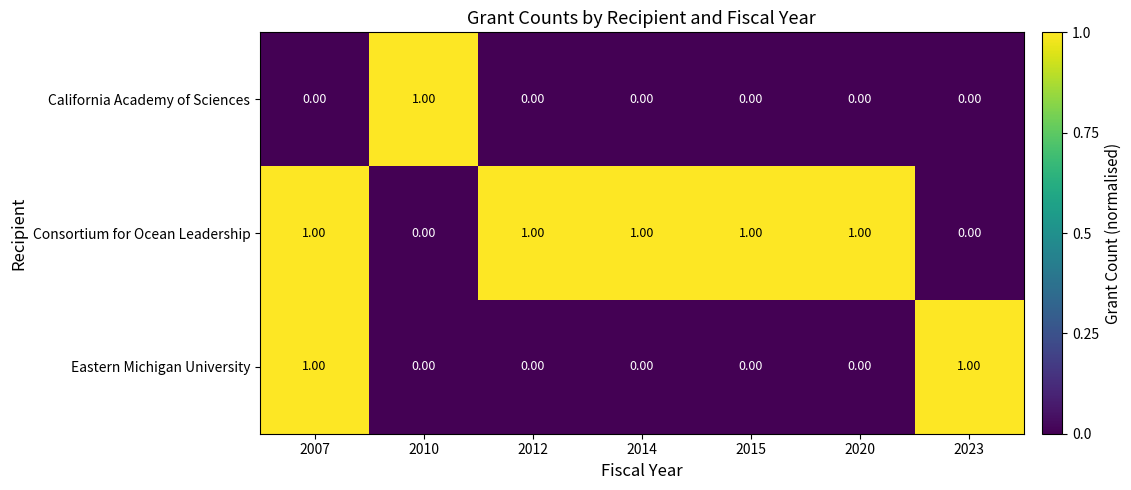

List the series in order of their overall mean, lowest first.

California Academy of Sciences, Eastern Michigan University, Consortium for Ocean Leadership